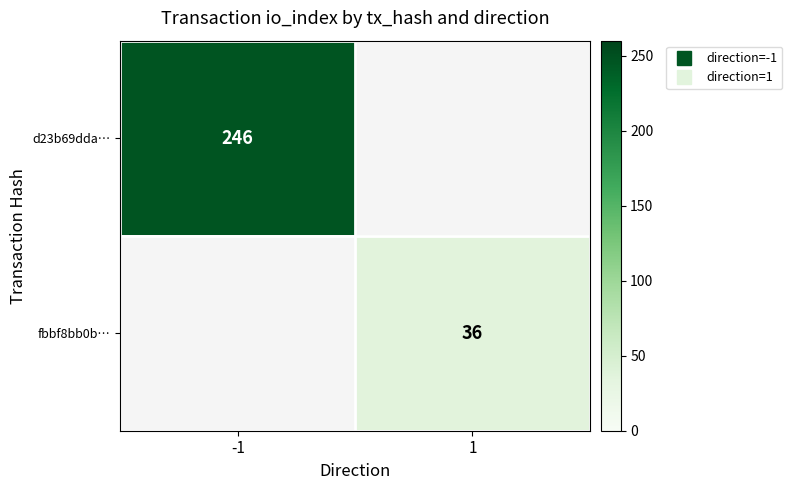

True or false: d23b69dda… has a value of 375.6 at -1.

False